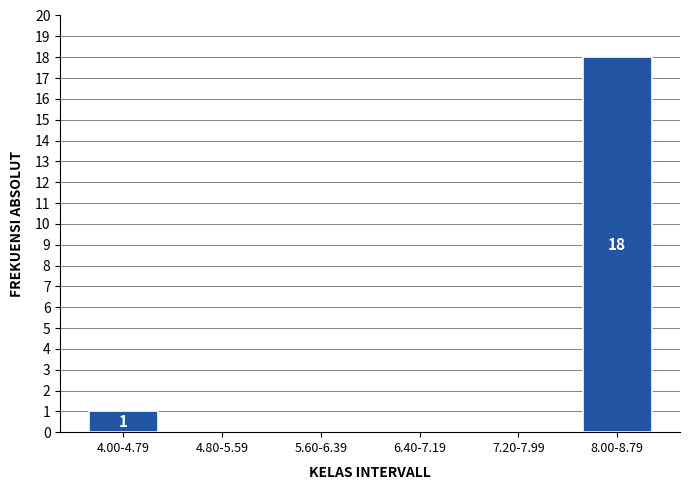

Reading right to left, what are all the values shown in this chart?

8.00-8.79=18	7.20-7.99=0	6.40-7.19=0	5.60-6.39=0	4.80-5.59=0	4.00-4.79=1